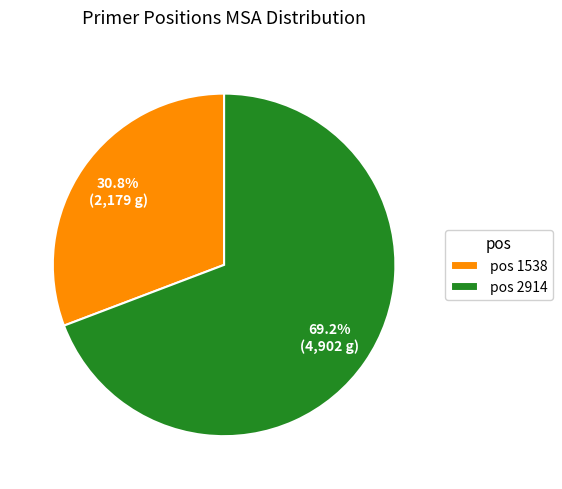

Approximately how many times larger is the value at pos 1538 compared to pos 2914?

0.4